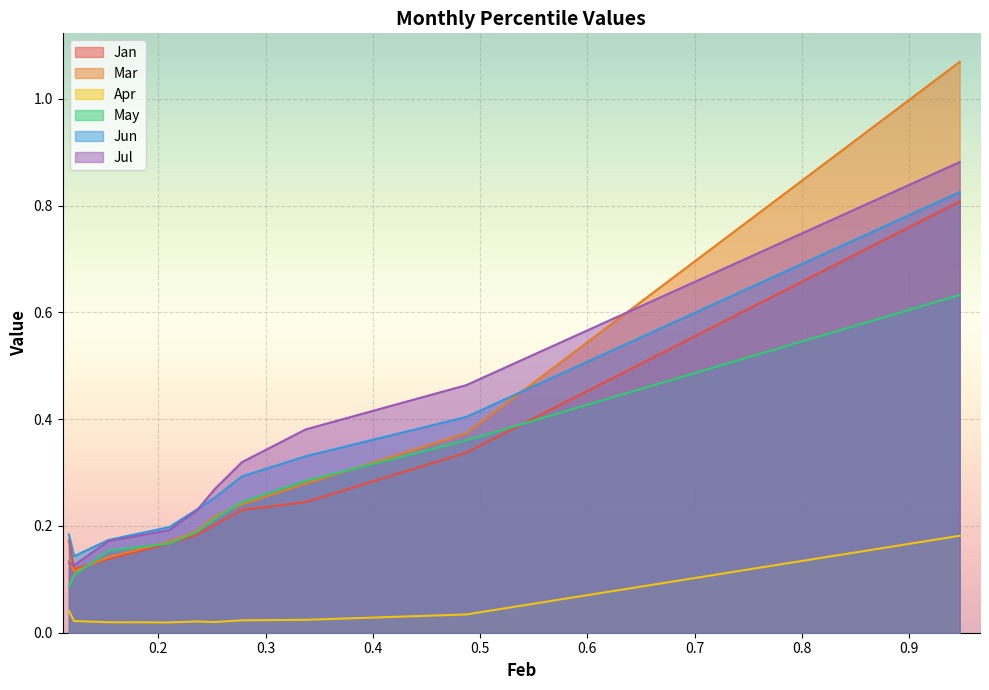

The May series shows 0.3 at pct65. True or false?

False